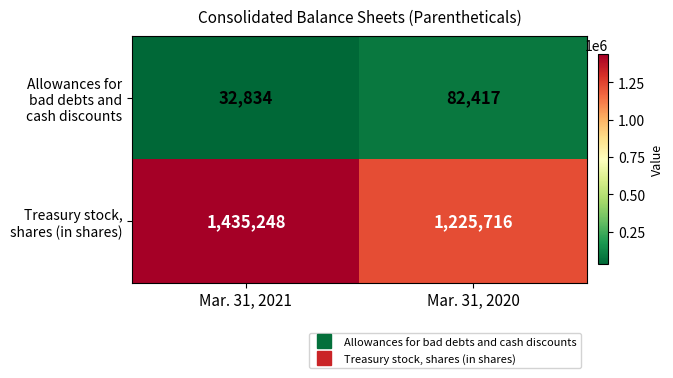

What is the difference between the highest and lowest values at Mar. 31, 2021?

1402414